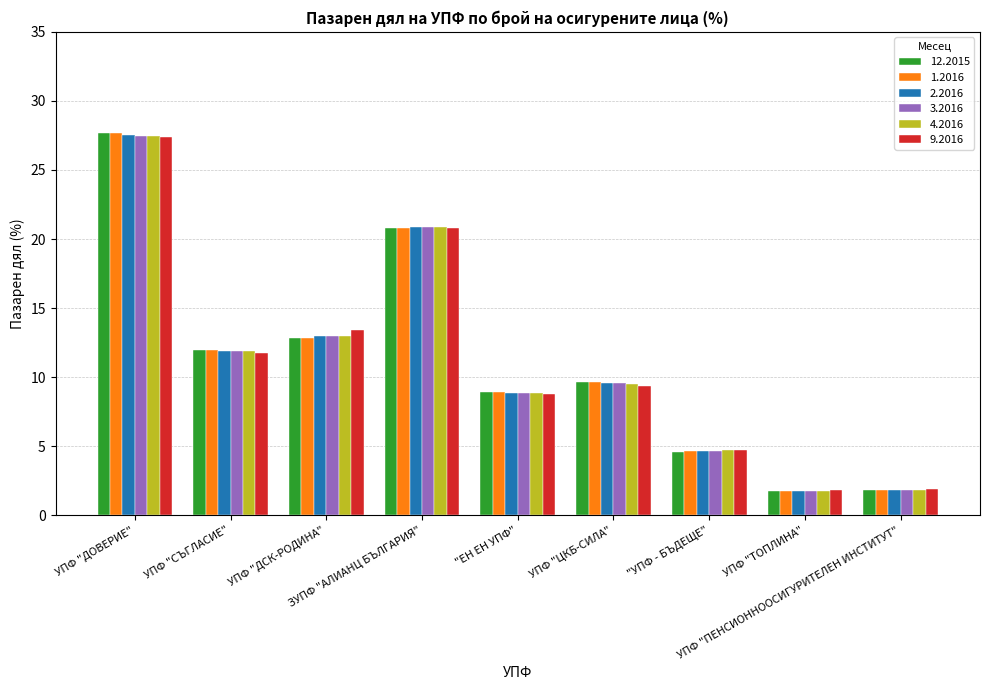

What is the sum of all 9.2016 values?

100.0